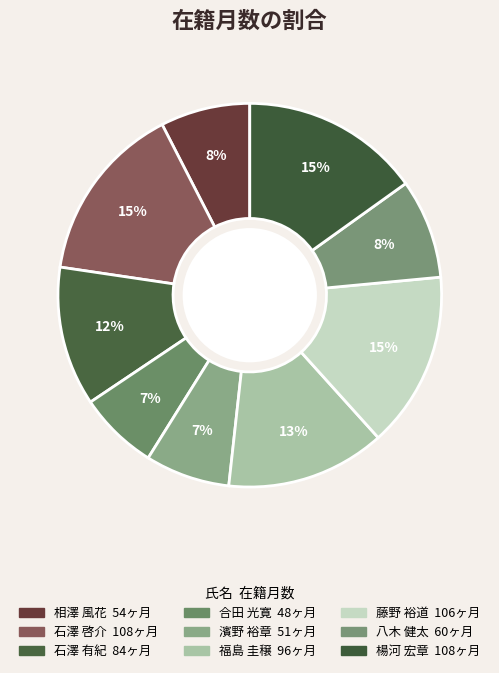

How many segments does this pie chart have?

9